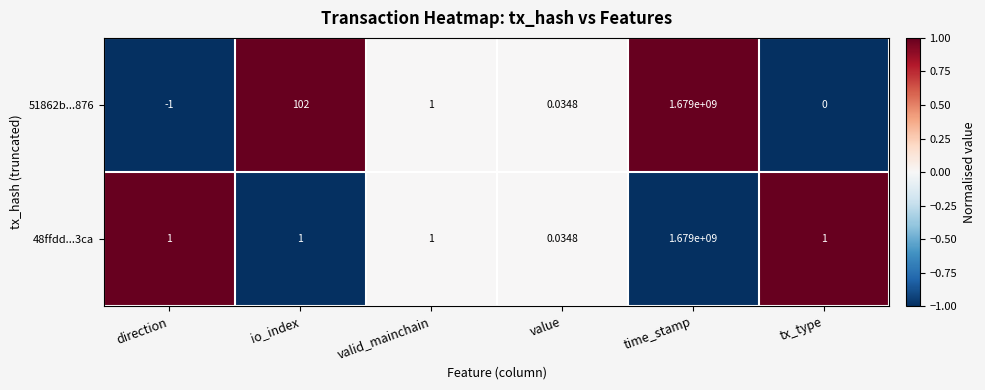

How many series are shown in this chart?

2